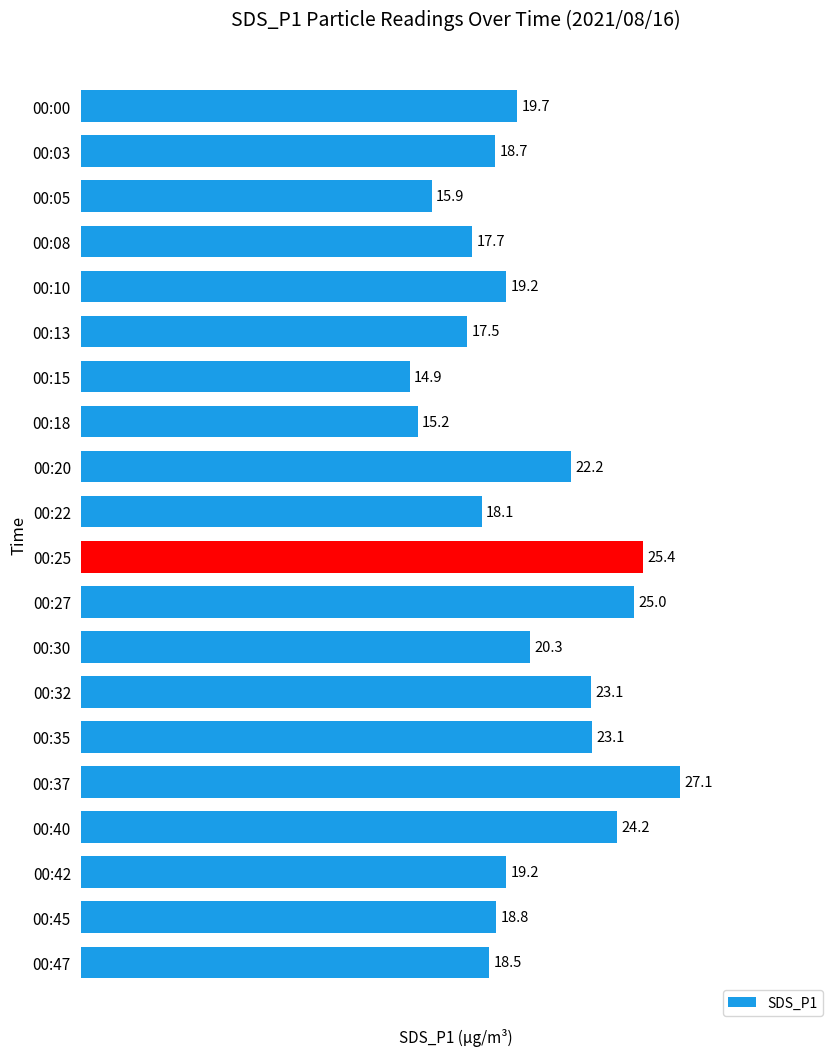

Between 00:13 and 00:35, which is larger?

00:35